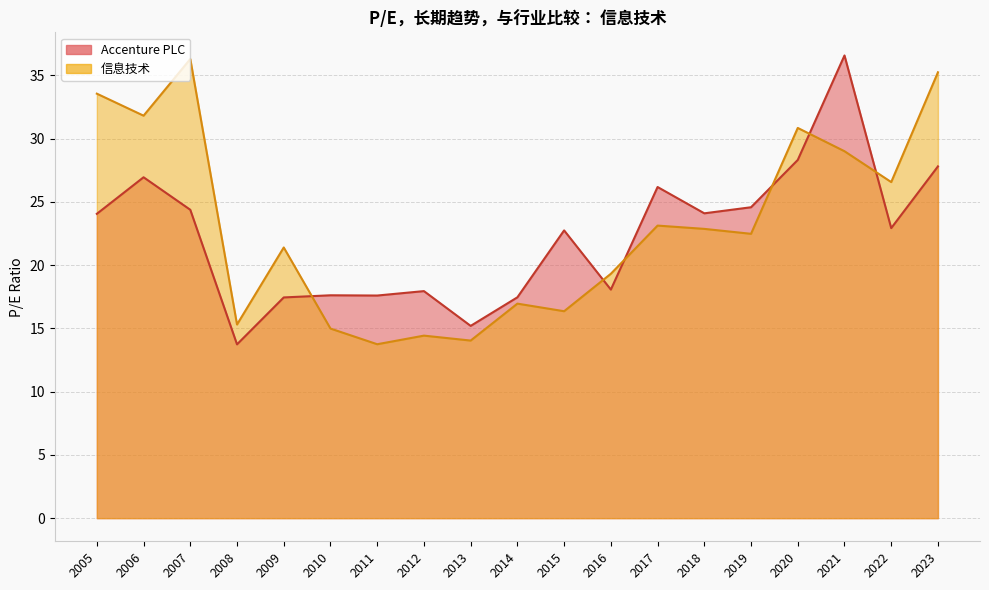

Is it true that Accenture PLC equals 24.4 at 2007?

True